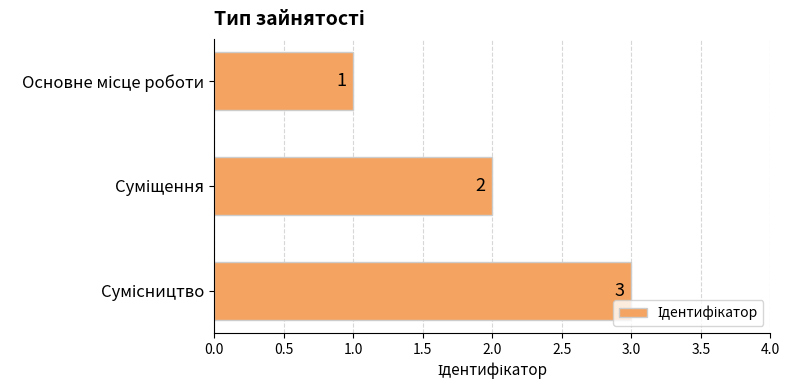

What is the sum of all values?

6